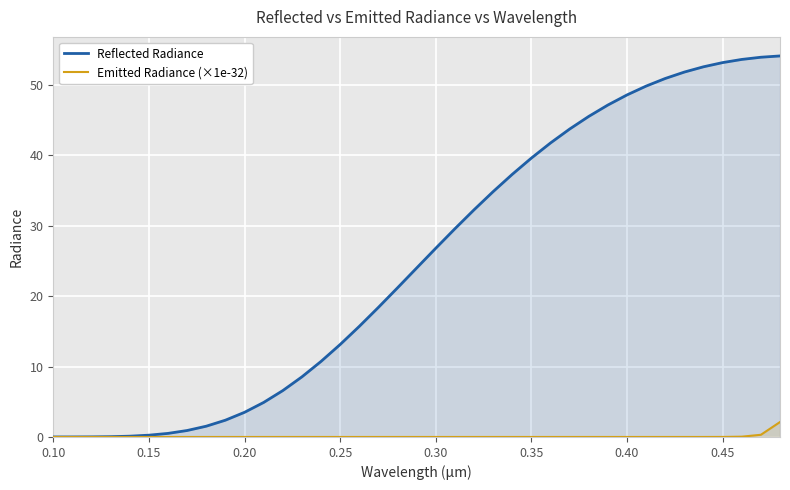

Which series has the largest total across all categories?

Reflected Radiance